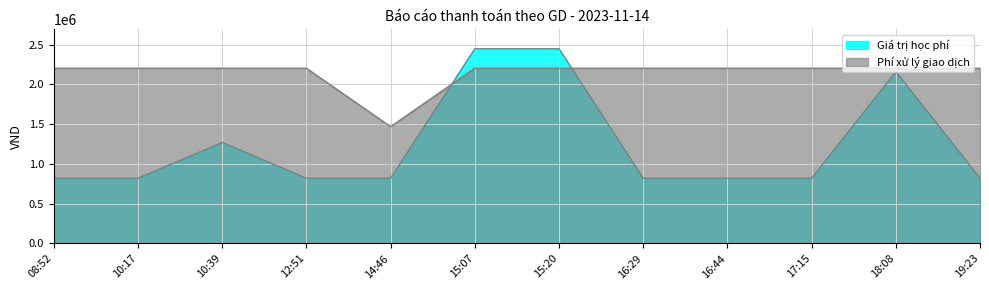

Rank the categories by Phí xử lý giao dịch value from highest to lowest.

08:52, 10:17, 10:39, 12:51, 15:07, 15:20, 16:29, 16:44, 17:15, 18:08, 19:23, 14:46